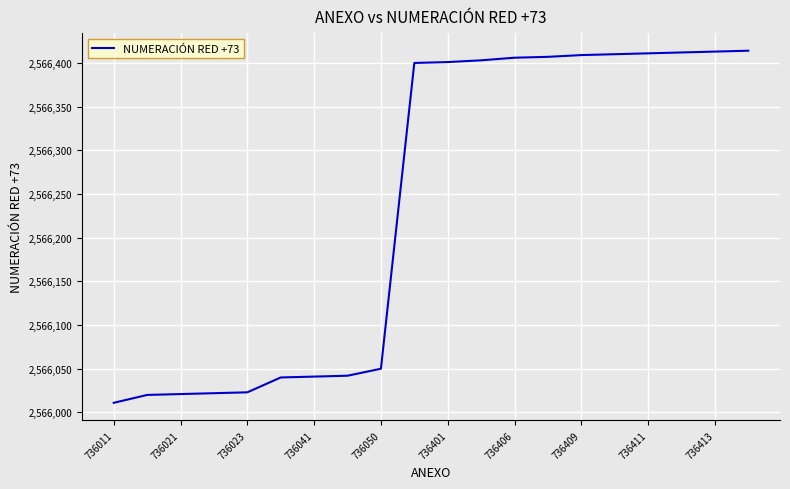

What is the average value?

2566238